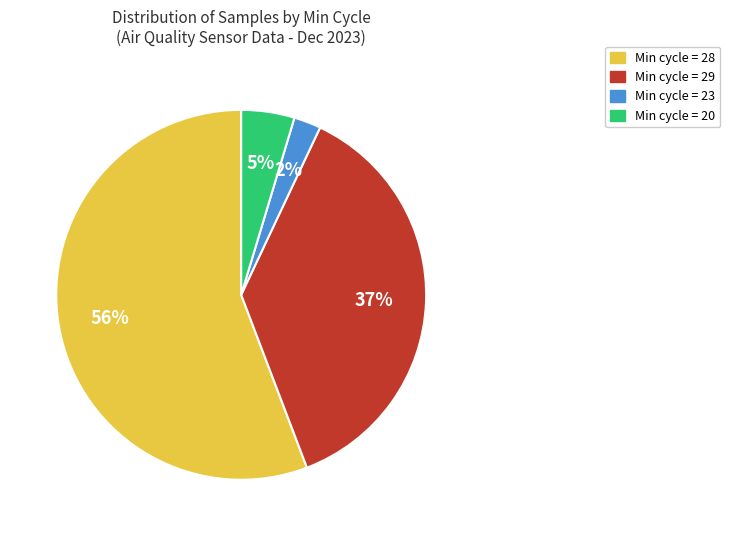

How many slices are in this pie chart?

4